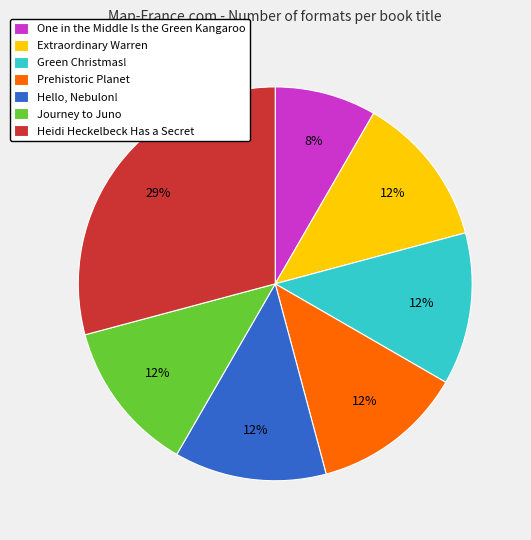

Approximately how many times larger is the value at Extraordinary Warren compared to Journey to Juno?

1.0